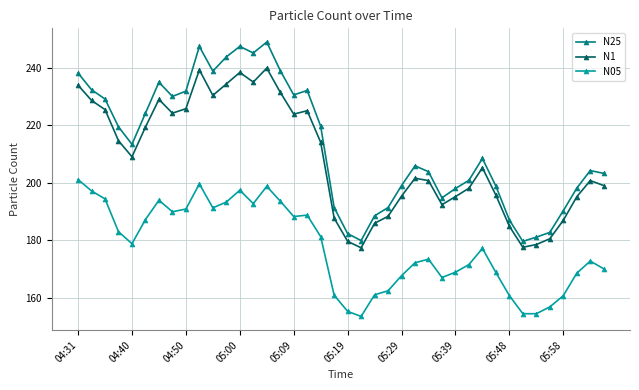

What is the difference between the maximum and minimum values in the N25 series?

69.2